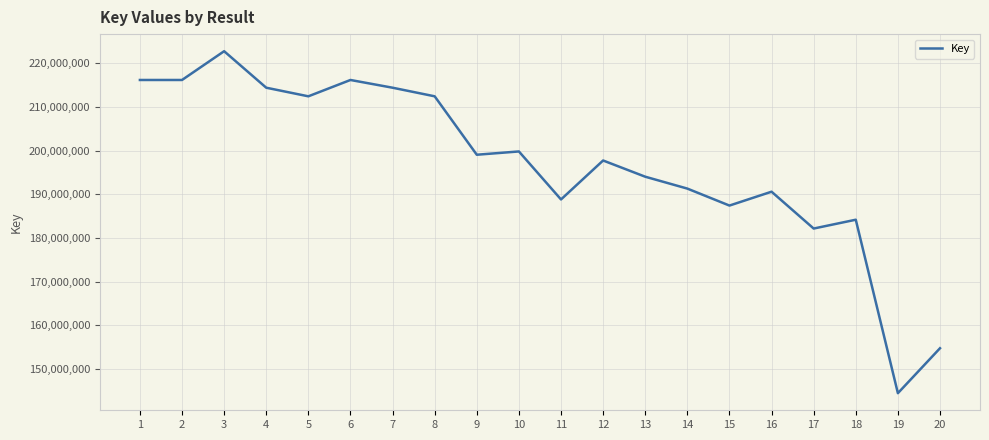

What is the difference between the maximum and minimum values?

78307936